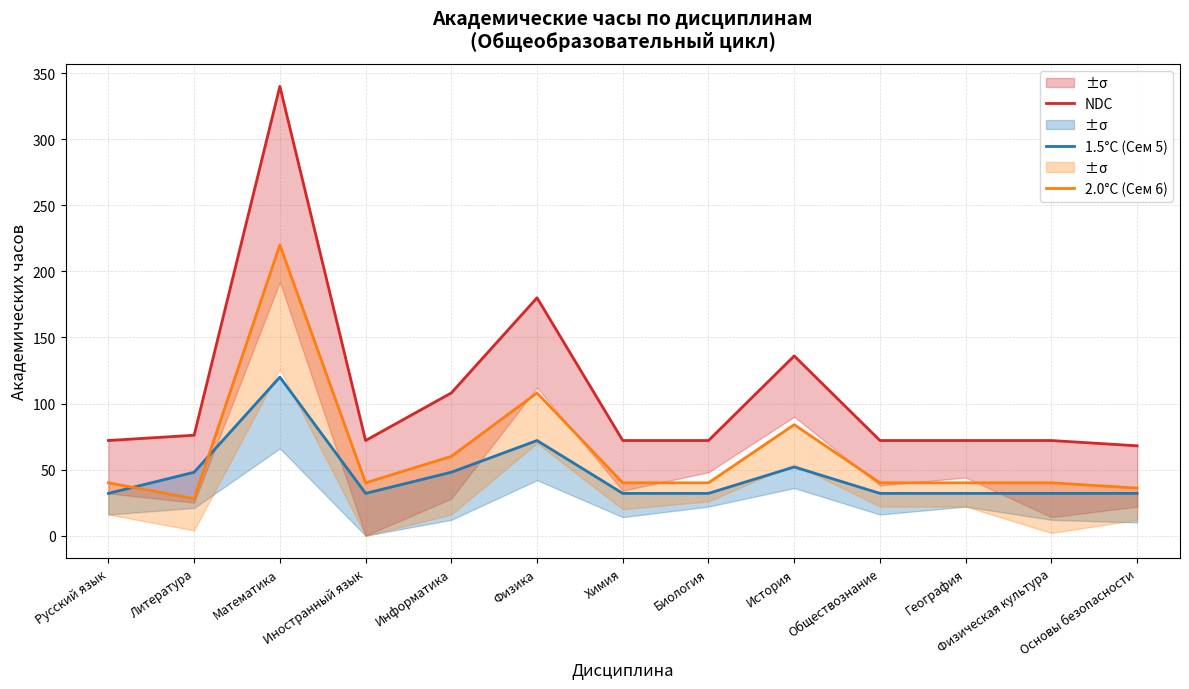

How many lines are shown in the chart?

3